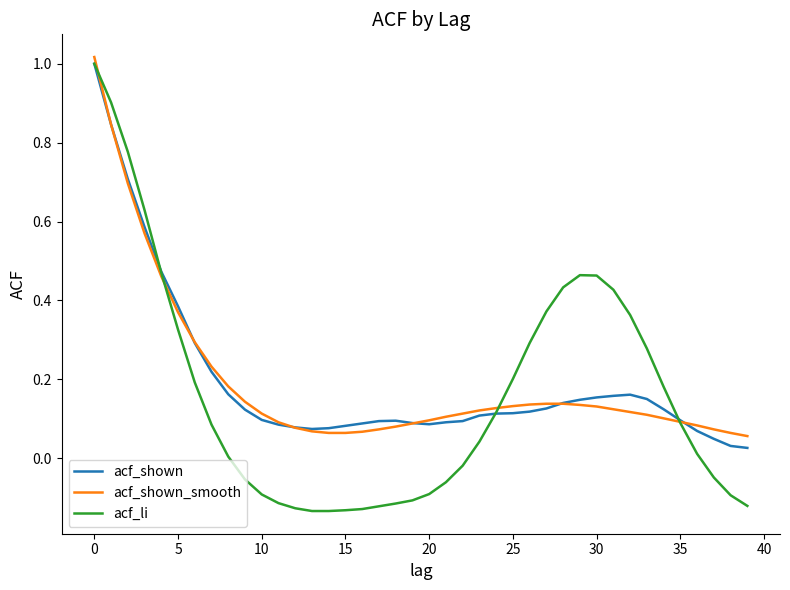

Which series has the widest spread of values?

acf_li